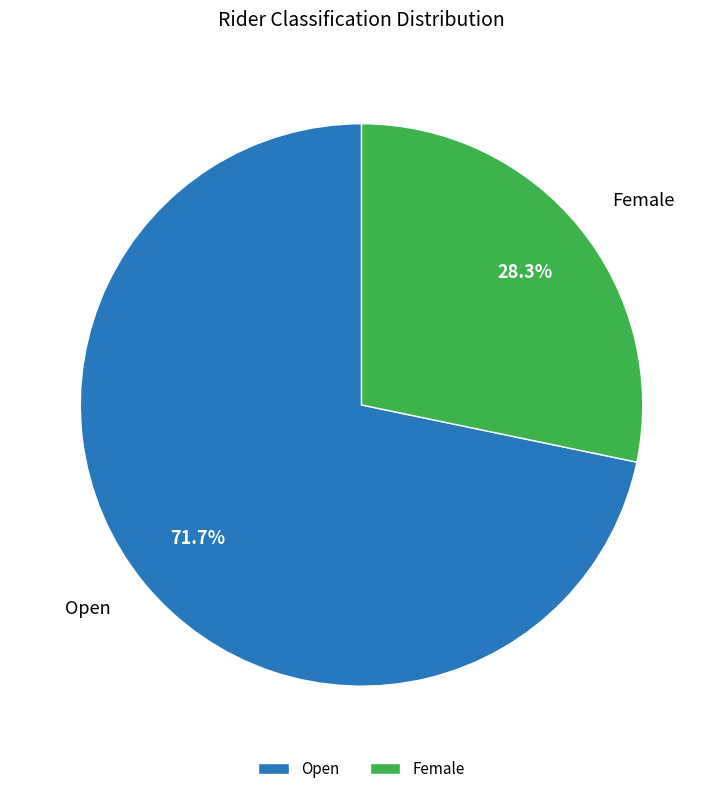

What is the ratio of the value at Female to the value at Open?

0.4